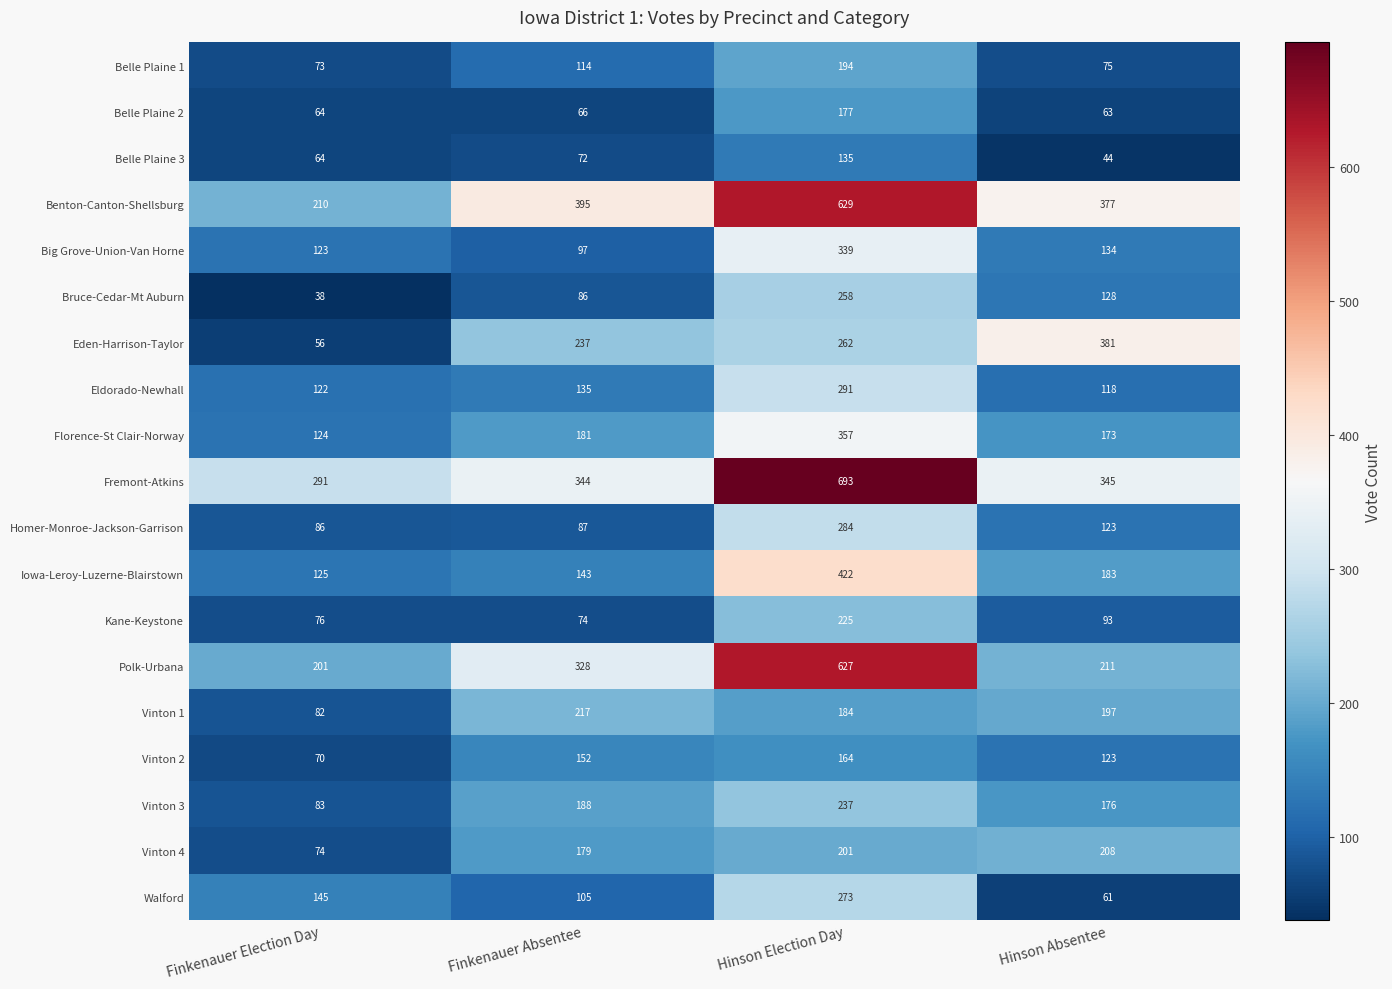

True or false: Vinton 1 has a value of 284 at Hinson Election Day.

False